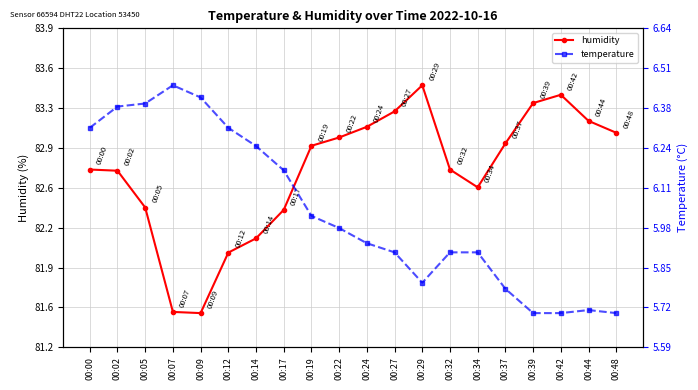

What is the approximate value of temperature at 00:29?

5.8